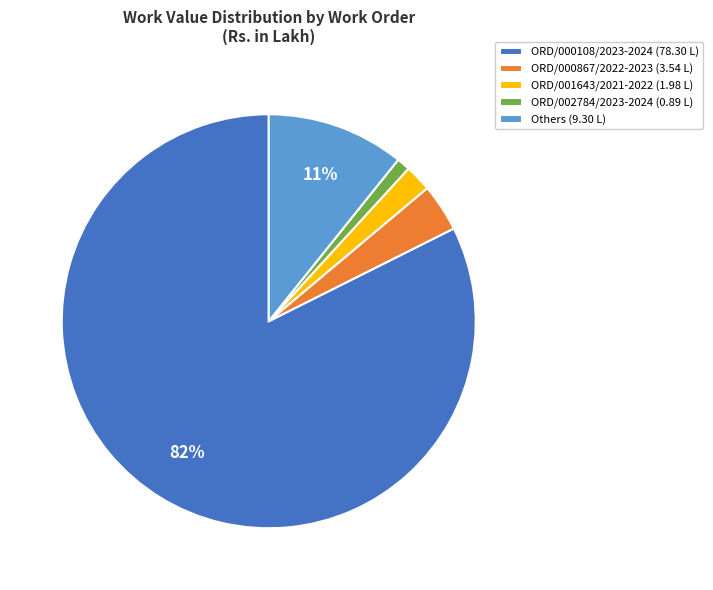

Rank the categories by value from highest to lowest.

ORD/000108/2023-2024 (78.30 L), Others (9.30 L), ORD/000867/2022-2023 (3.54 L), ORD/001643/2021-2022 (1.98 L), ORD/002784/2023-2024 (0.89 L)